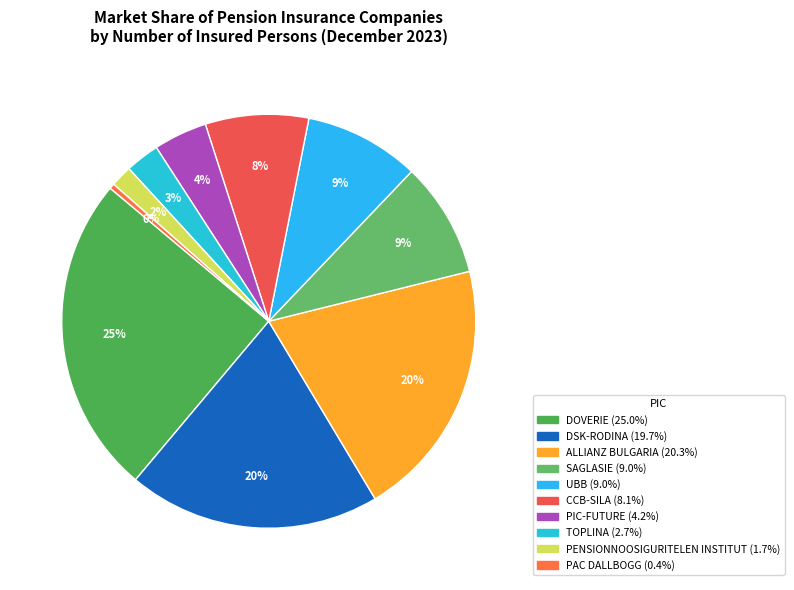

How many segments does this pie chart have?

10